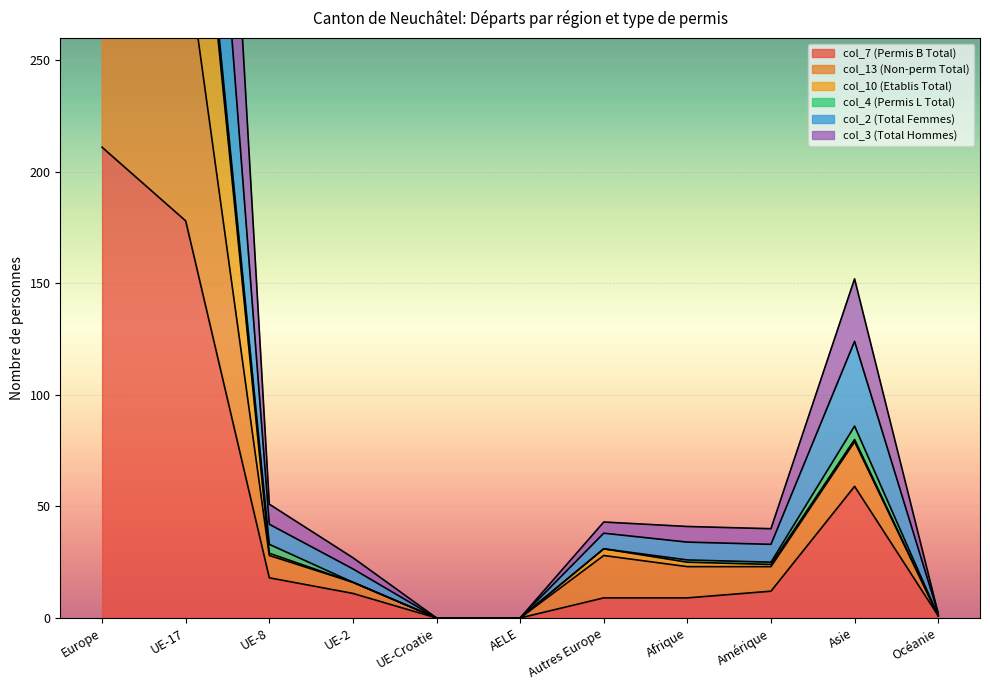

True or false: col_3 (Total Hommes) has more than 0 interior local peaks.

True